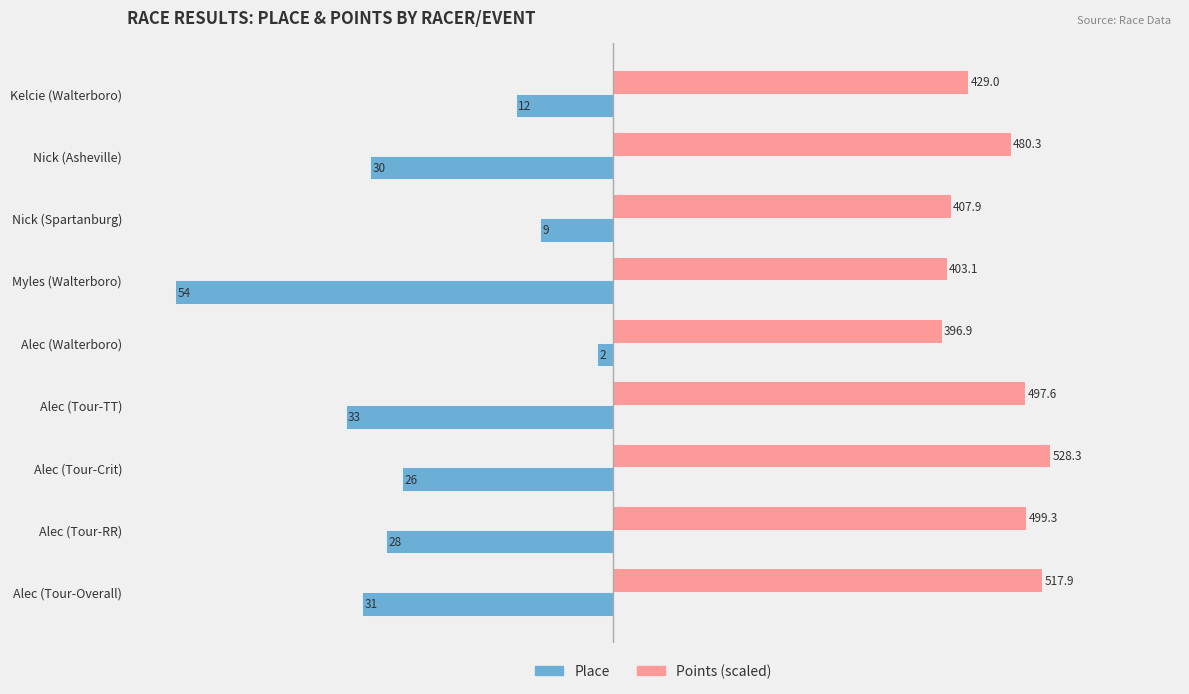

What are all the series names shown in the legend?

Place, Points (scaled)